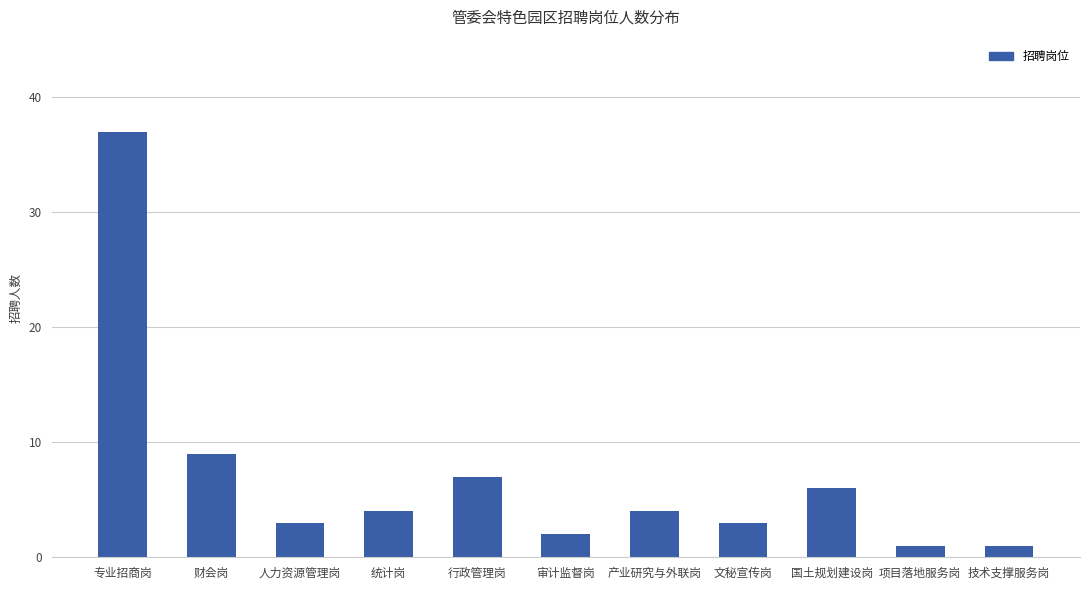

What is the change in value from 行政管理岗 to 国土规划建设岗?

-1